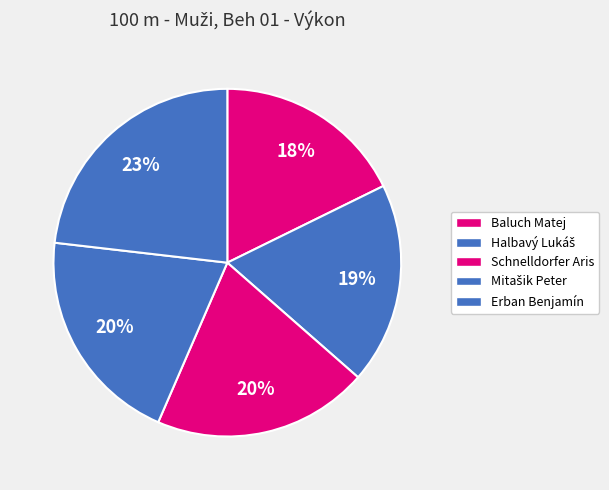

How many slices are in this pie chart?

5